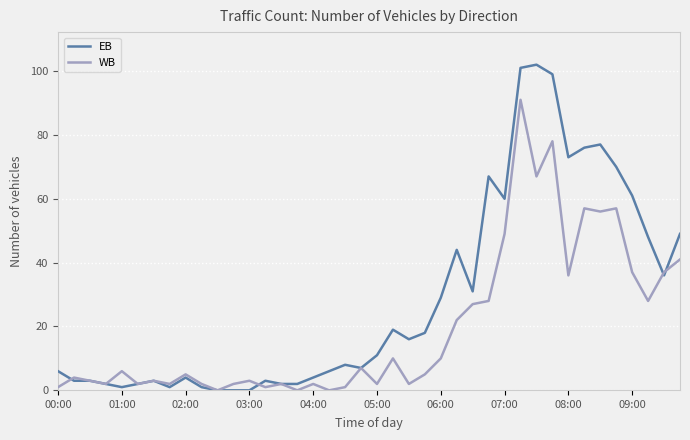

List the series in order of their peak value, highest first.

EB, WB